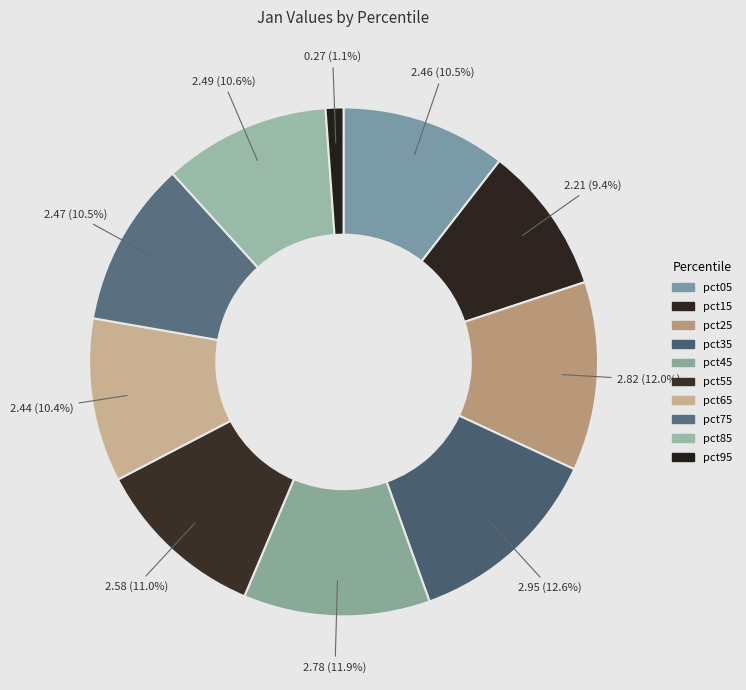

To the nearest percent, what percentage of the pie is pct65?

10%